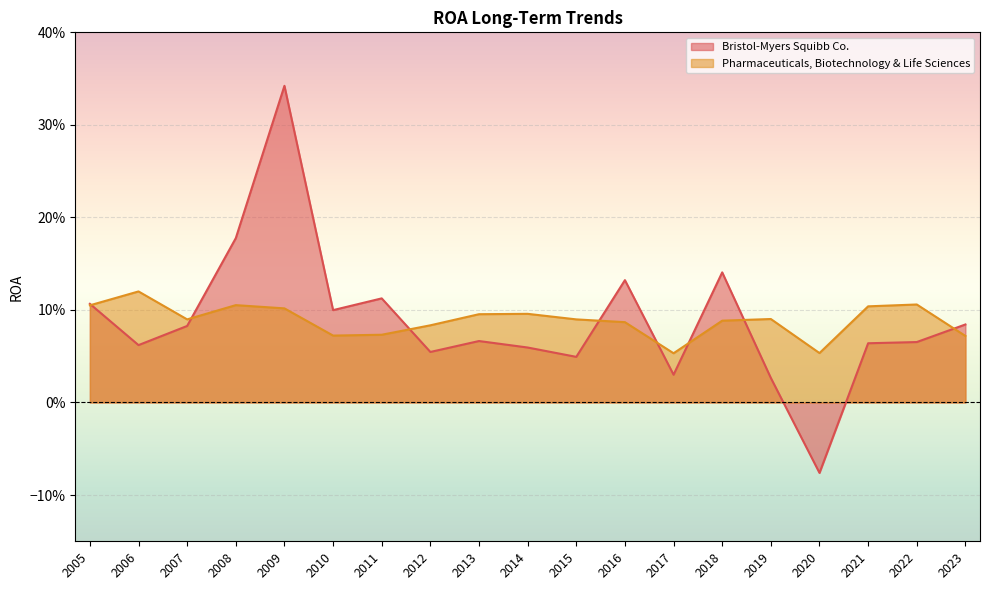

What is the value of the Bristol-Myers Squibb Co. point at the 14th from the left?

0.1